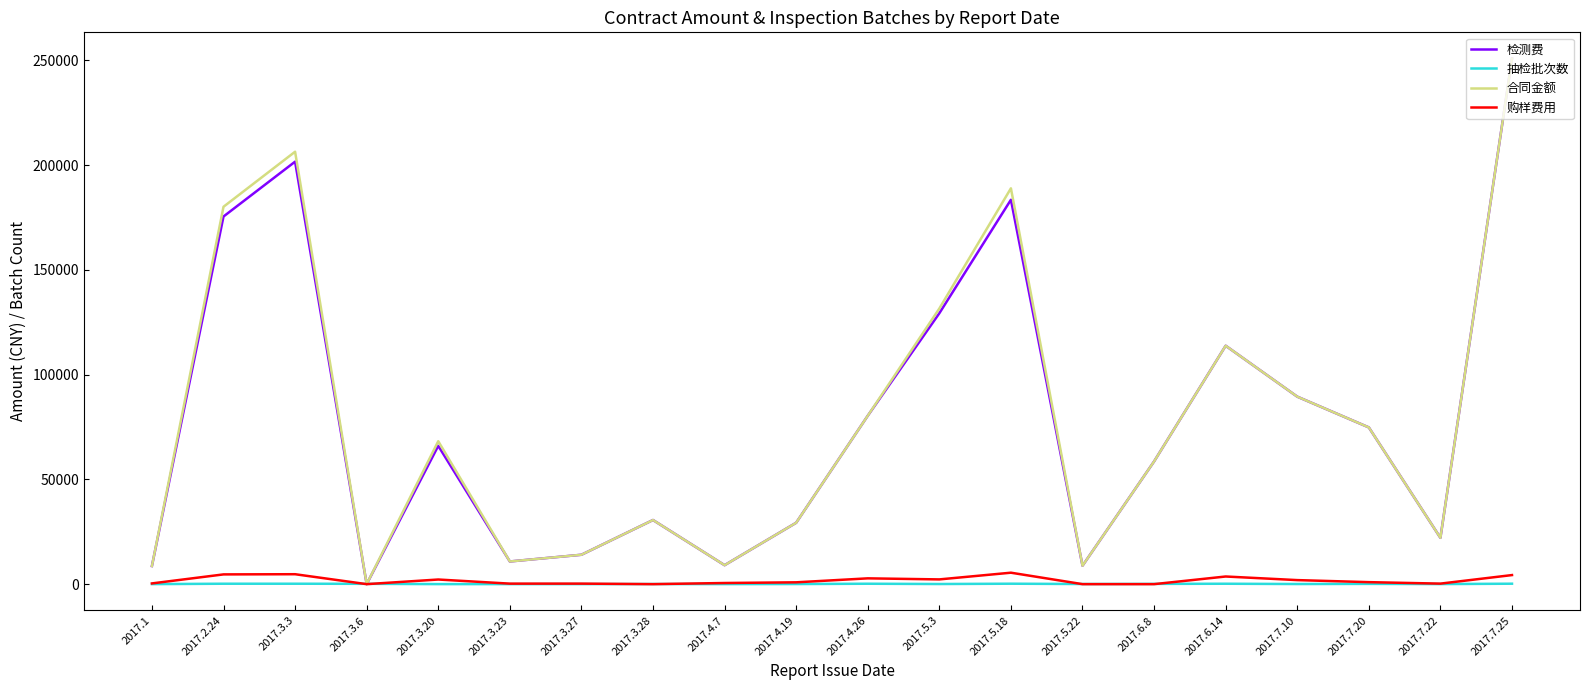

Which series ends up on top after the final intersection of 购样费用 and 抽检批次数?

购样费用